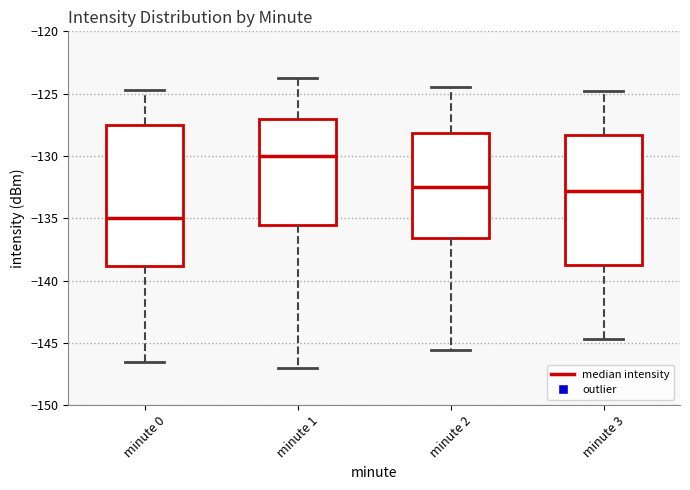

Reading left to right, read every box against the y-axis: the position of its median line, the range the box covers, and the ends of its whiskers. The values are not printed on the chart, so give them approximately, as read against the axis.

minute 0: median -135.0, box -139.0 to -127.5, whiskers -146.5 to -124.5
minute 1: median -130.0, box -135.5 to -127.0, whiskers -147.0 to -123.5
minute 2: median -132.5, box -136.5 to -128.0, whiskers -145.5 to -124.5
minute 3: median -133.0, box -138.5 to -128.5, whiskers -144.5 to -125.0